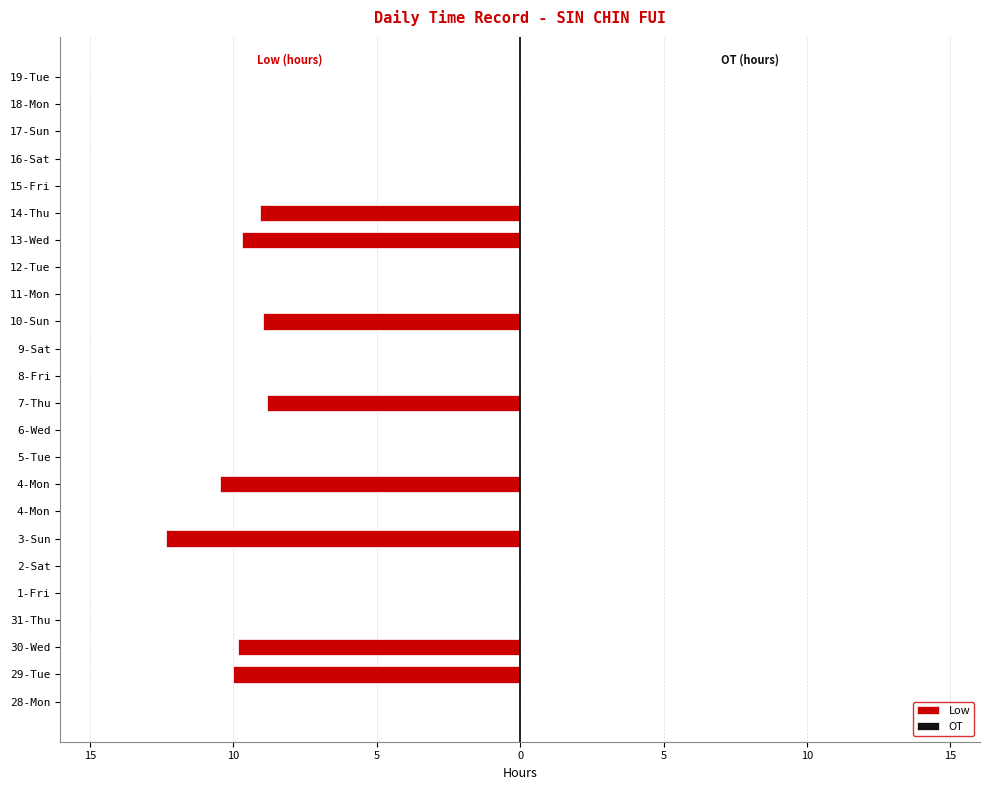

Are the bars horizontal?

Yes